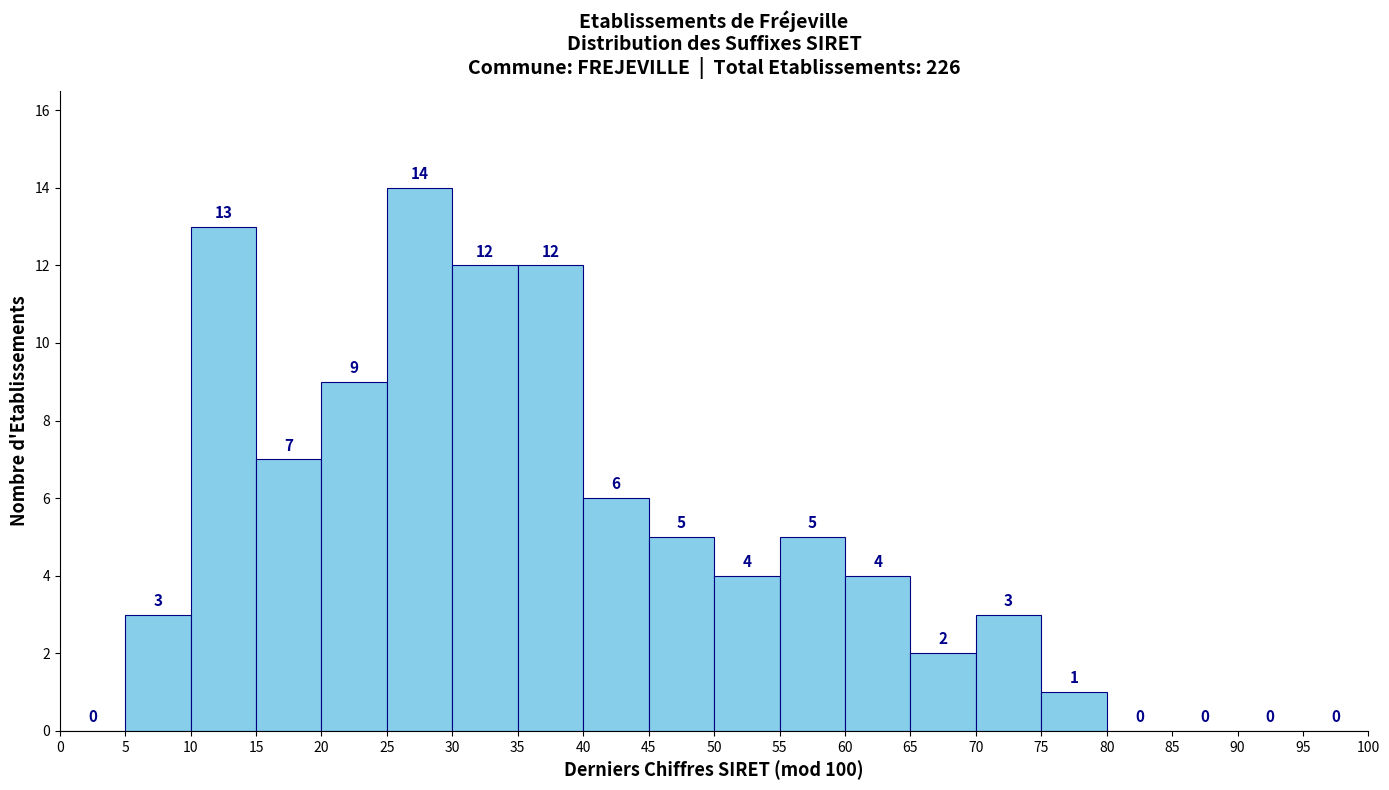

Reading left to right, list every bar in this chart as the range it spans on the x-axis followed by its height.

0 to 5: 0
5 to 10: 3
10 to 15: 13
15 to 20: 7
20 to 25: 9
25 to 30: 14
30 to 35: 12
35 to 40: 12
40 to 45: 6
45 to 50: 5
50 to 55: 4
55 to 60: 5
60 to 65: 4
65 to 70: 2
70 to 75: 3
75 to 80: 1
80 to 85: 0
85 to 90: 0
90 to 95: 0
95 to 100: 0